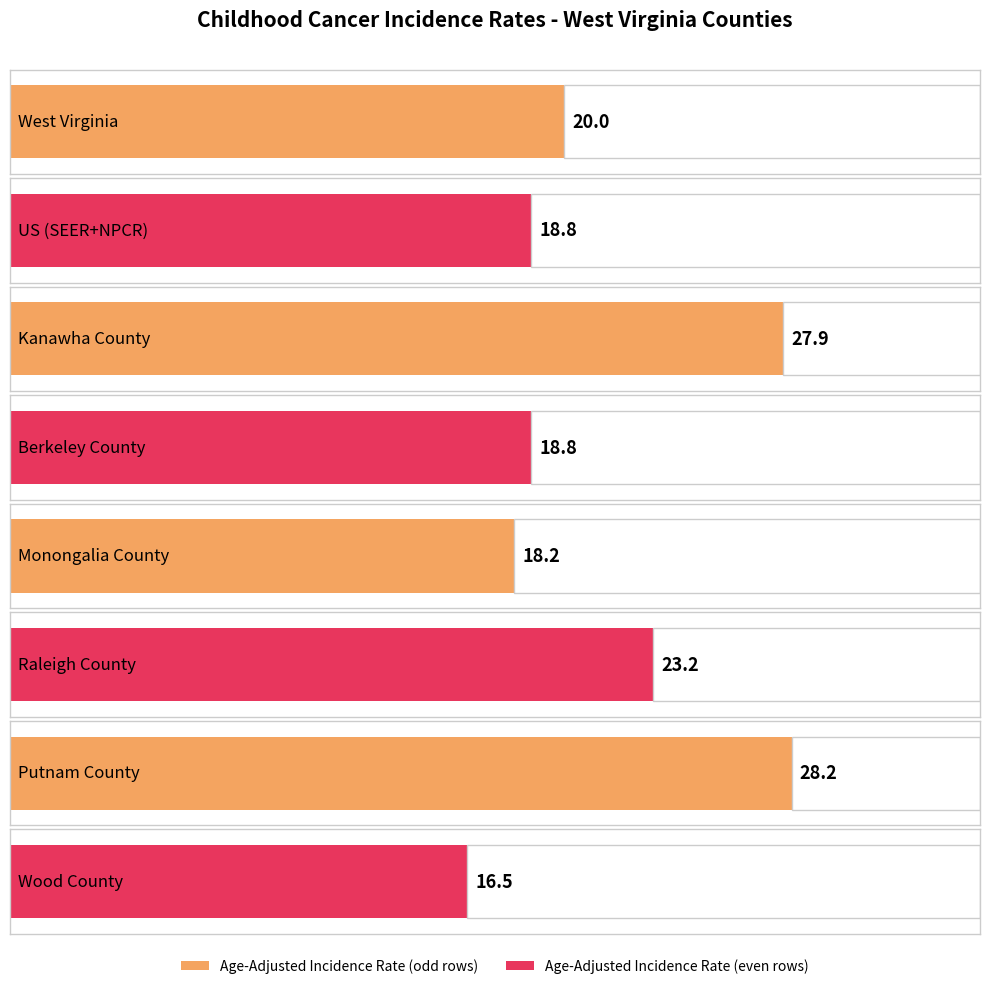

Are the bars grouped side by side (vs. stacked)?

No